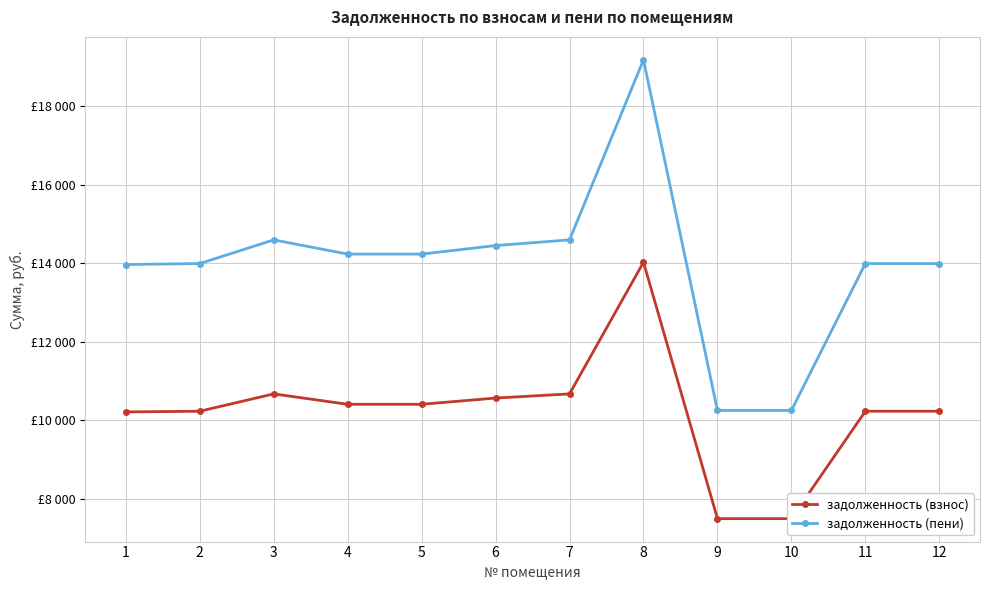

Reading left to right, extract all data points from this chart.

задолженность (взнос): 1=10213.6	2=10231.2	3=10672.2	4=10407.6	5=10407.6	6=10566.4	7=10672.2	8=14023.8	9=7497.0	10=7497.0	11=10231.2	12=10231.2
задолженность (пени): 1=13965.5	2=13989.6	3=14592.6	4=14230.8	5=14230.8	6=14447.9	7=14592.6	8=19175.4	9=10251.0	10=10251.0	11=13989.6	12=13989.6